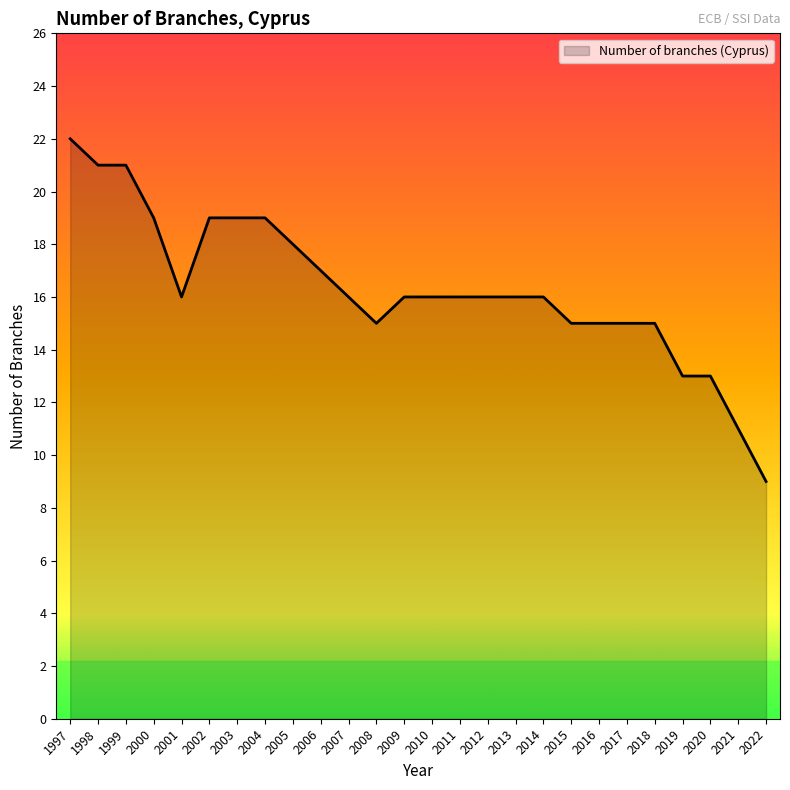

True or false: the data shows 4 at 2015.

False